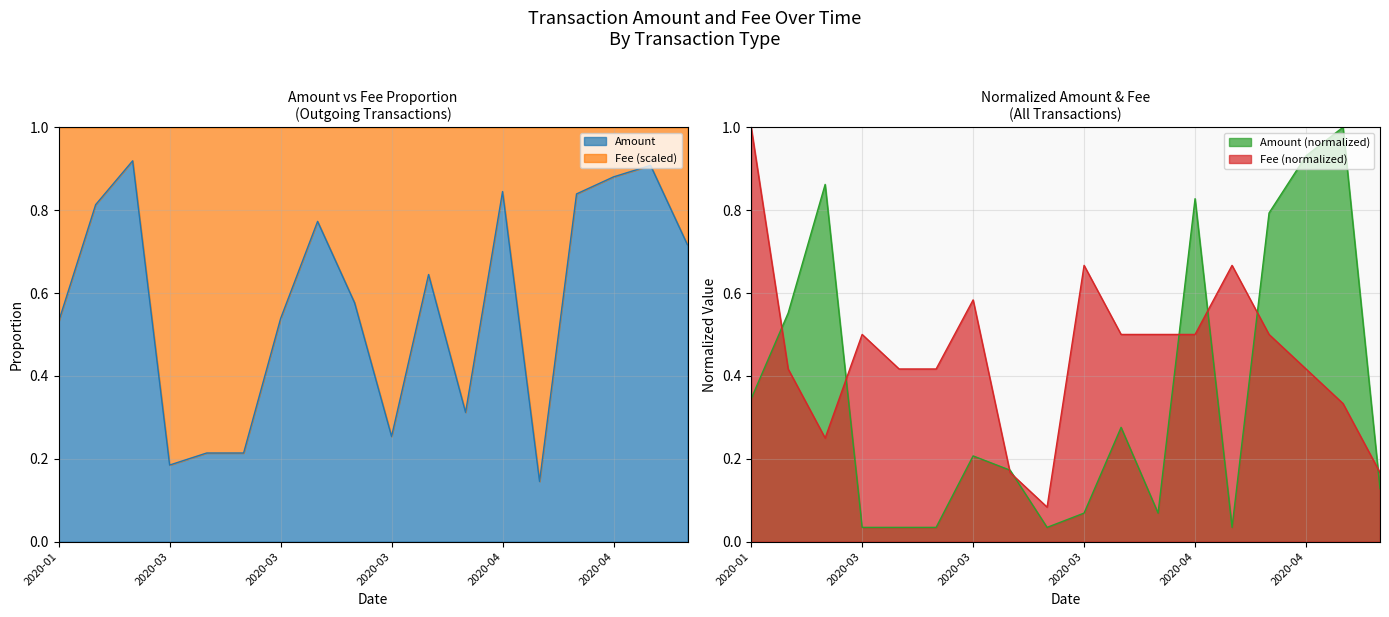

How many intersections are there between Fee and Amount?

8